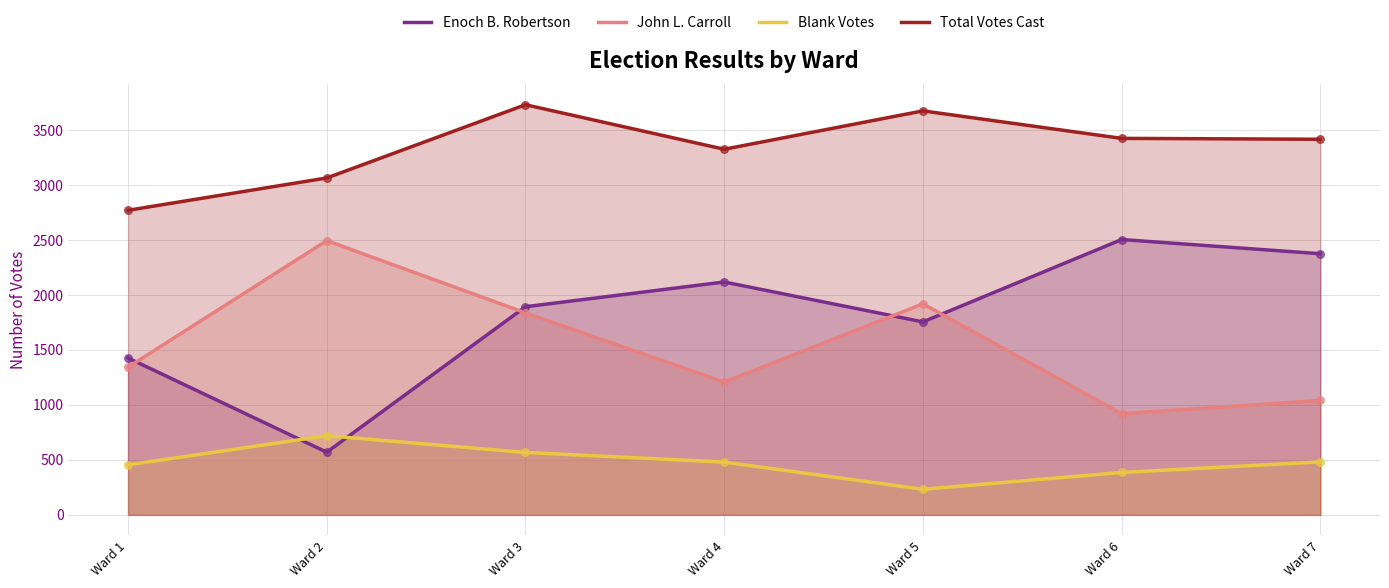

Is the value of Enoch B. Robertson at Ward 4 greater than the value of John L. Carroll at Ward 1?

Yes